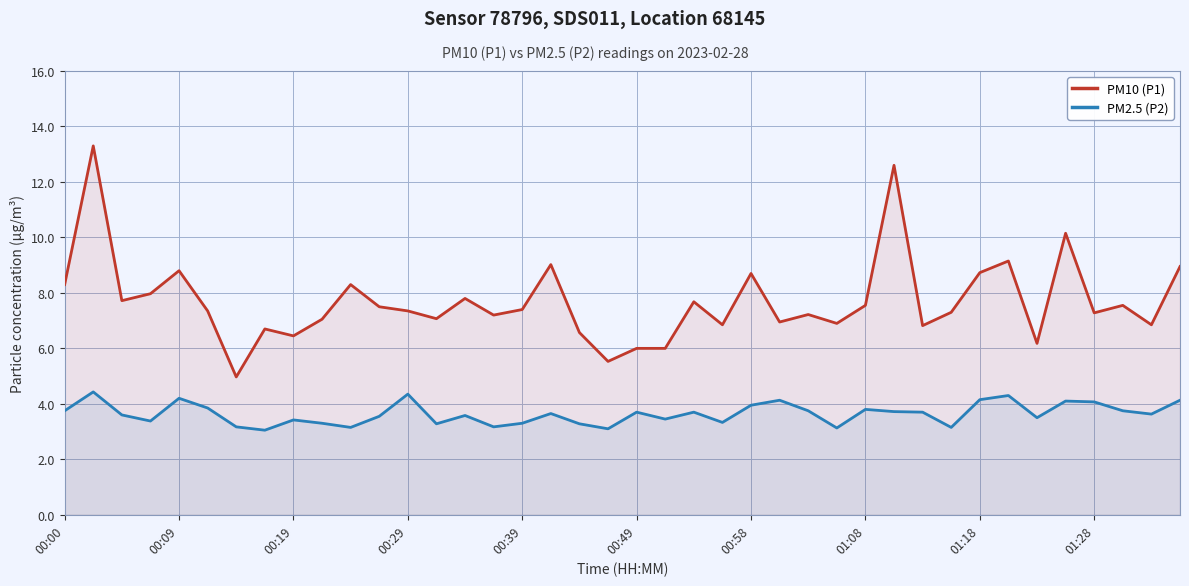

True or false: PM10 (P1) and PM2.5 (P2) cross at least once.

False